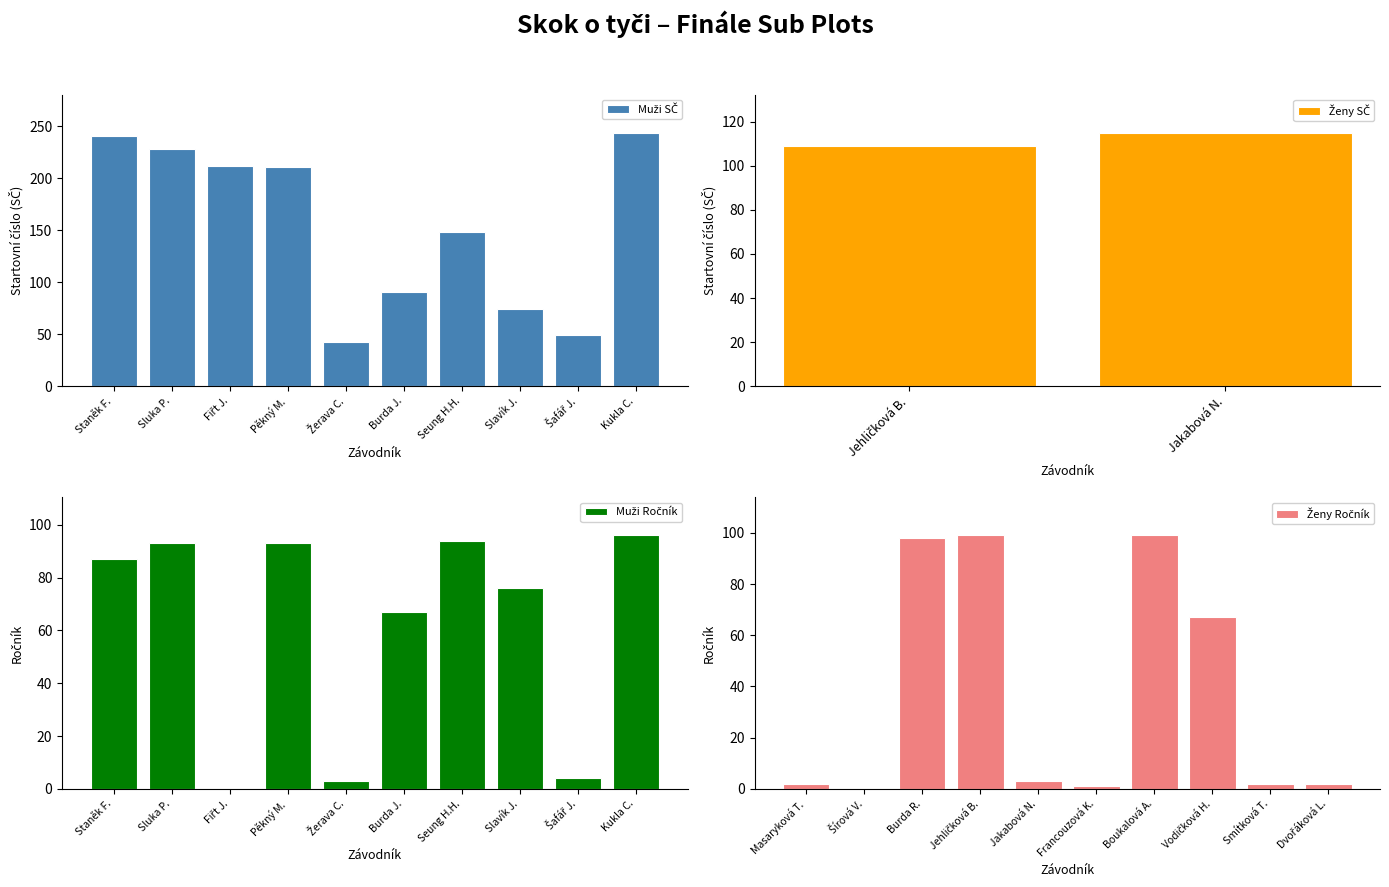

What is the label of the 5th bar from the left?

Žerava C.